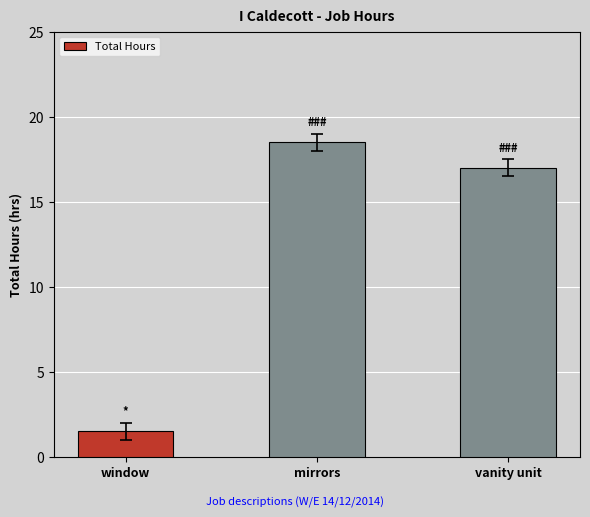

Reading left to right, list all the values displayed in this chart.

window=1.5	mirrors=18.5	vanity unit=17.0